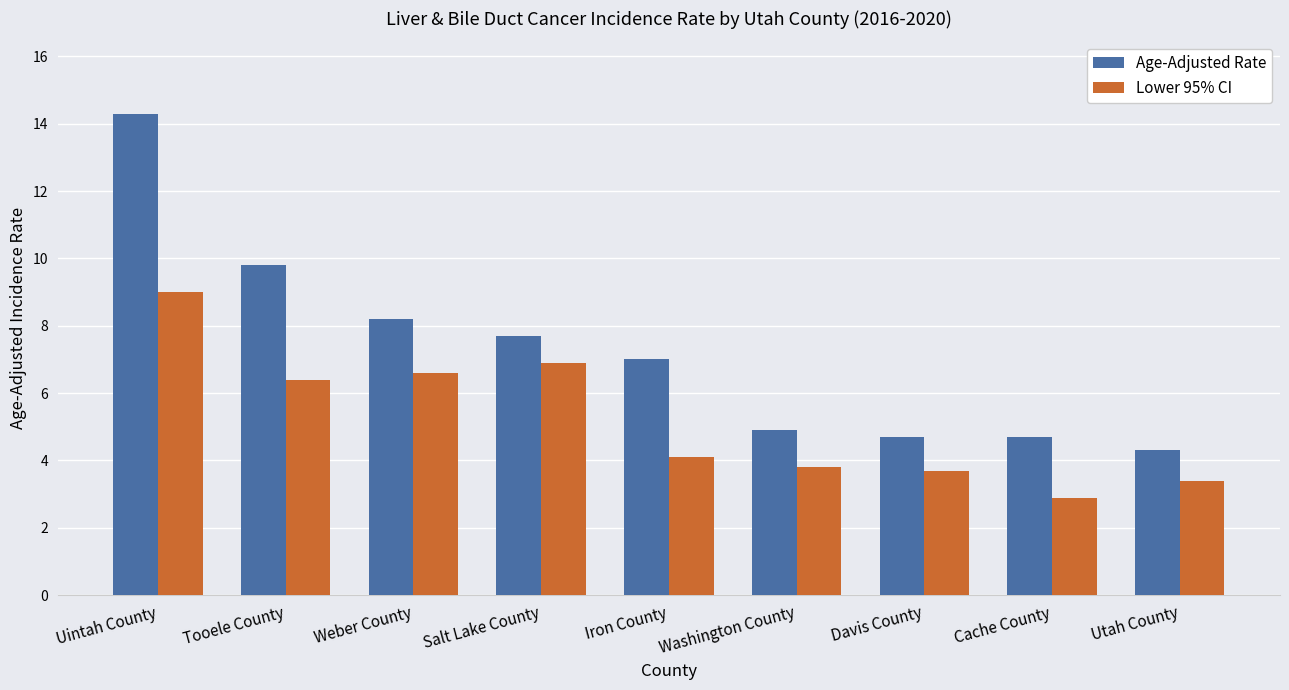

Is it true that Age-Adjusted Rate equals 8.6 at Washington County?

False